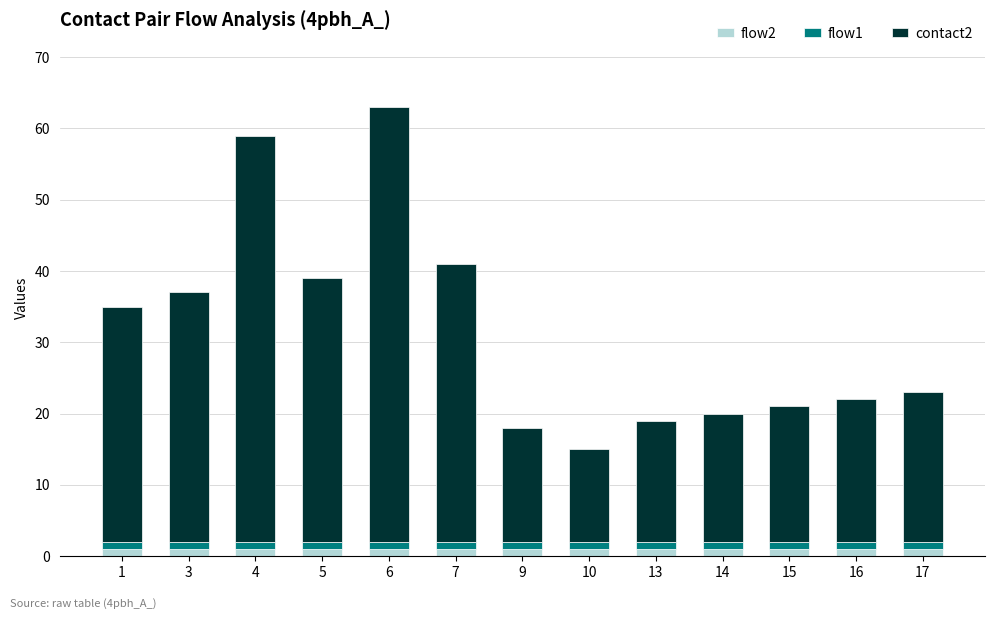

How many series are shown in this chart?

3